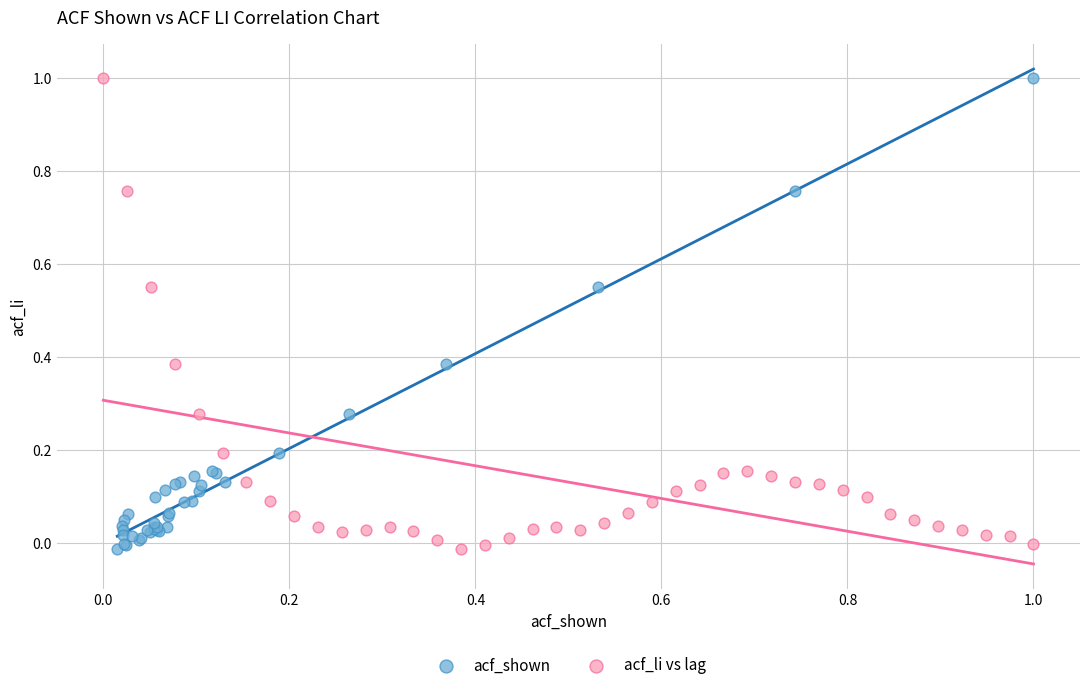

What are all the series names shown in the legend?

acf_shown, acf_li vs lag